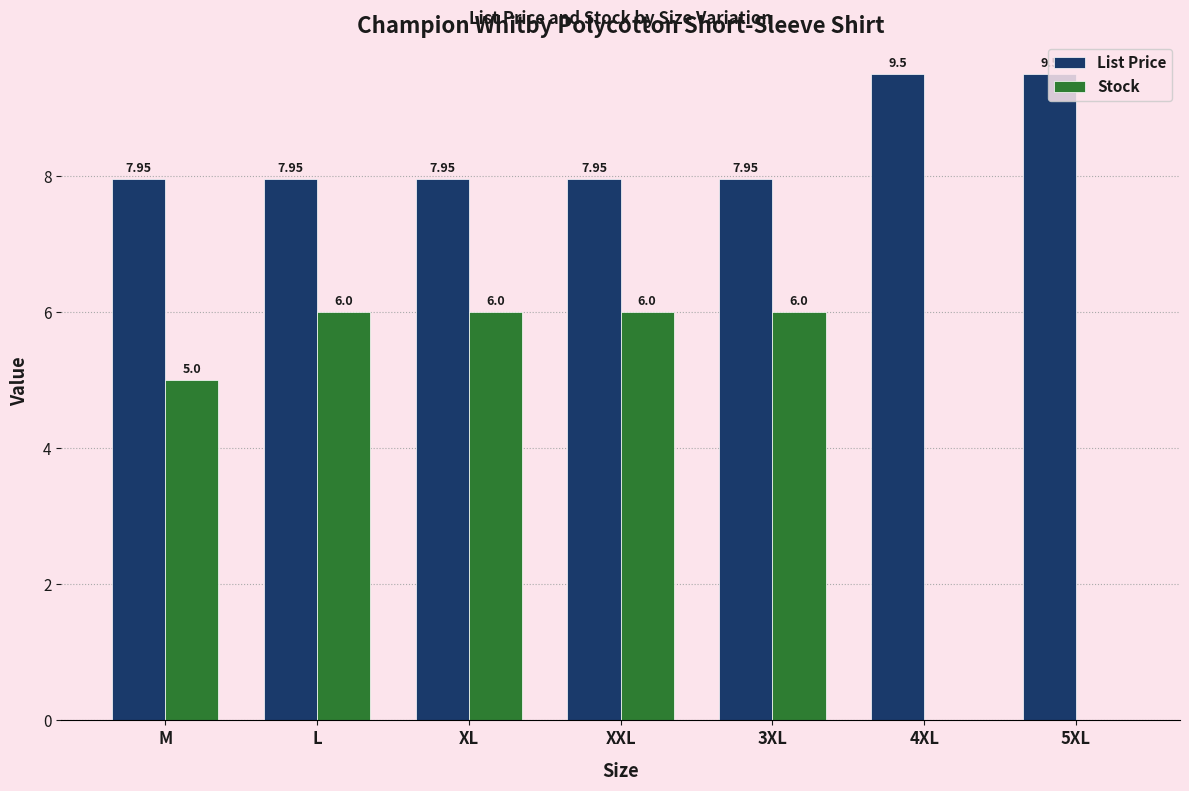

What is the sum of the Stock values at XL and XXL?

12.0